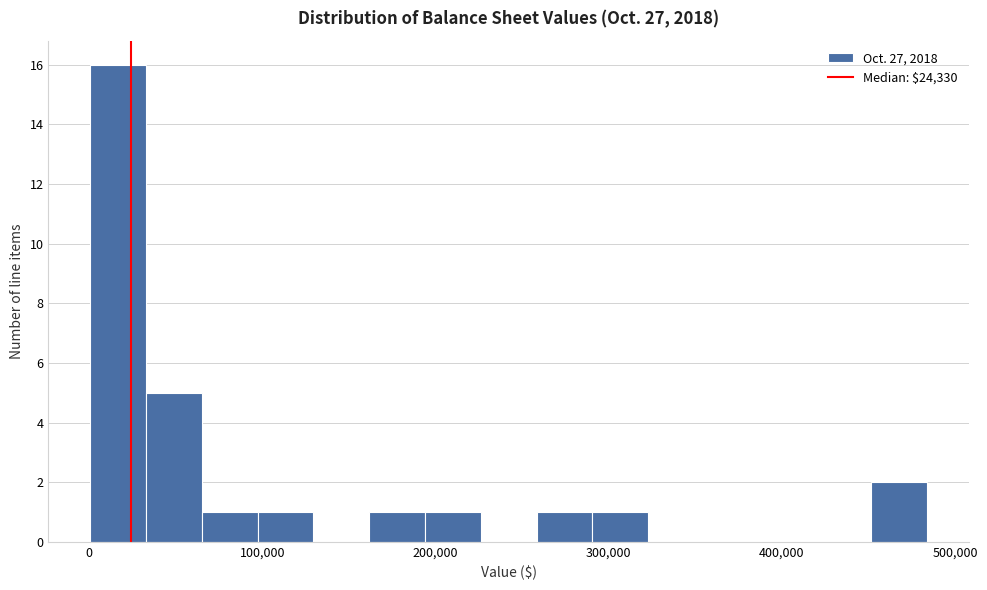

Read against the x-axis, roughly where is the centre of the tallest bar?

20000